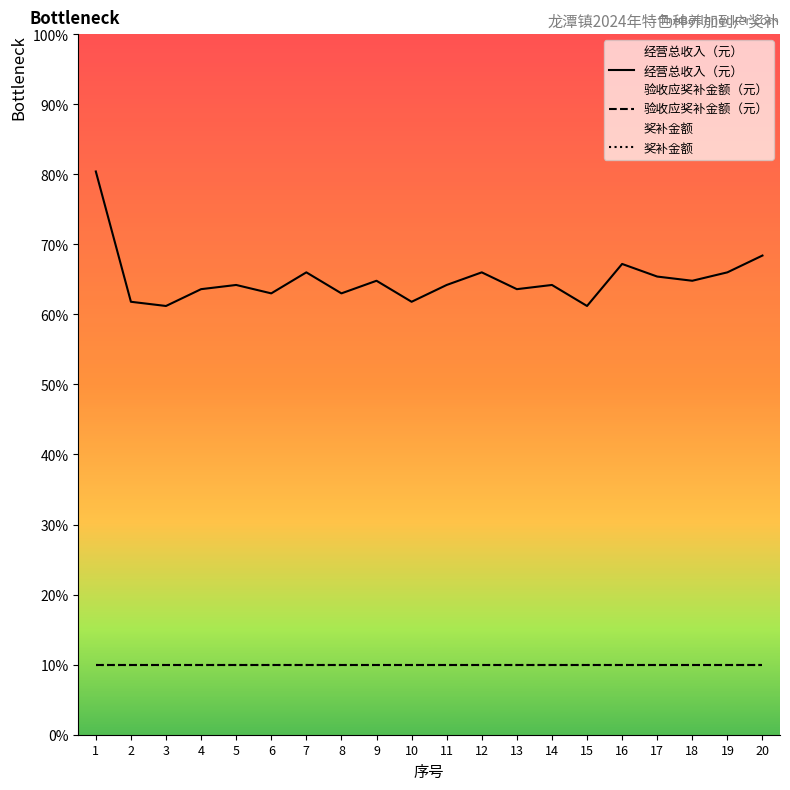

Rank the series at 2 from lowest to highest value.

验收应奖补金额（元）, 奖补金额, 经营总收入（元）